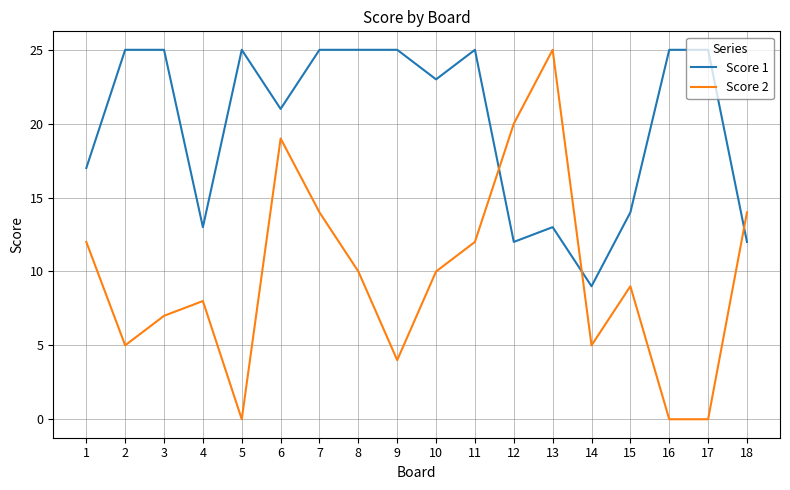

The Score 1 series shows 10 at 6. True or false?

False